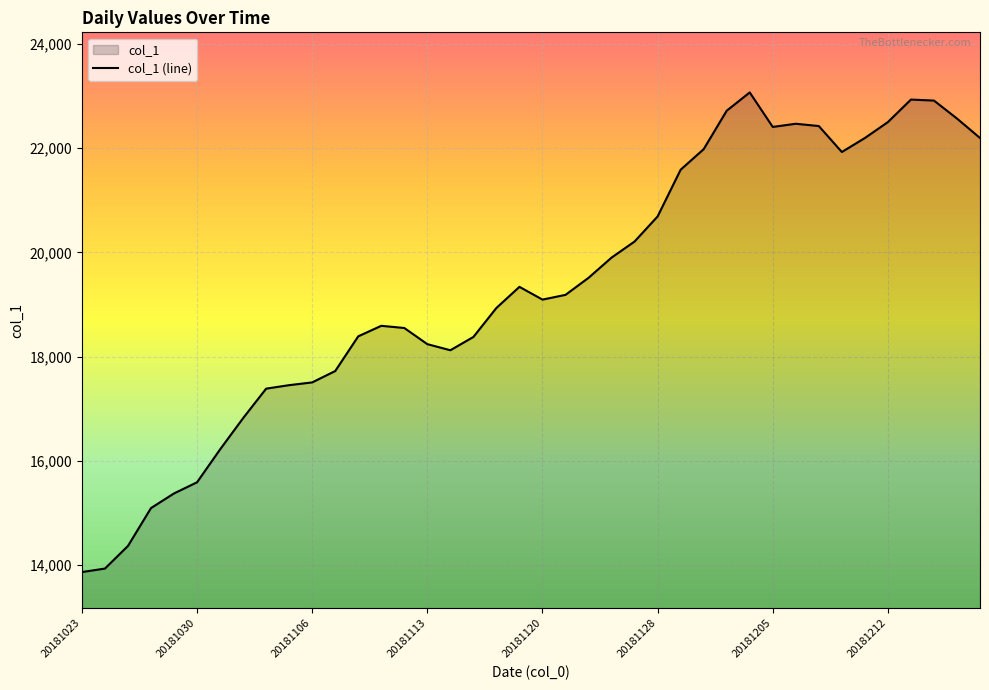

What is the difference between the maximum and minimum values?

9205